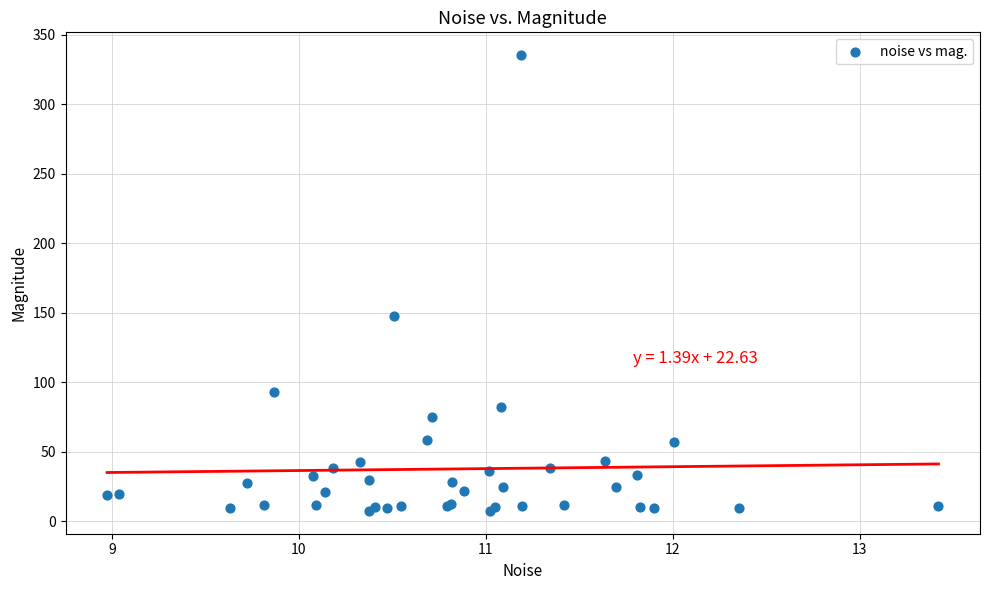

What Y value in the scatter plot is closest to 171?

147.8